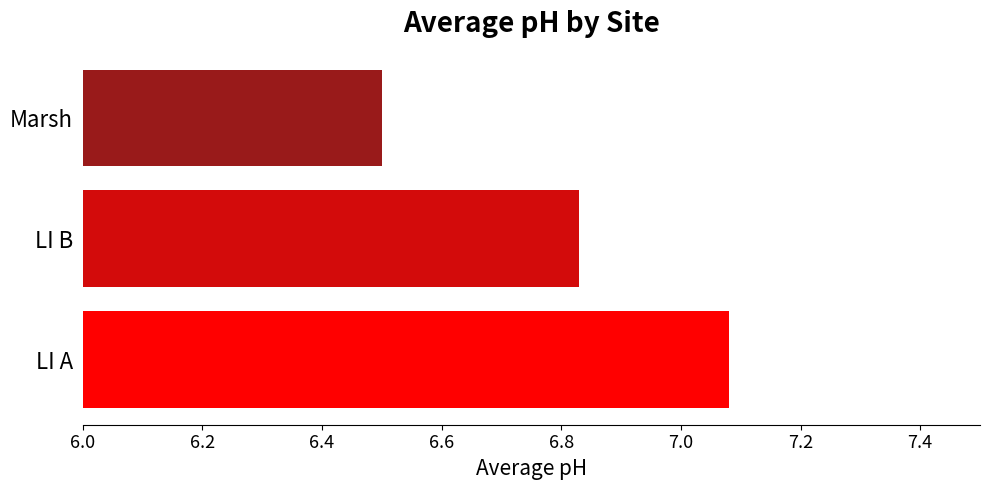

What is the sum of all values?

20.4